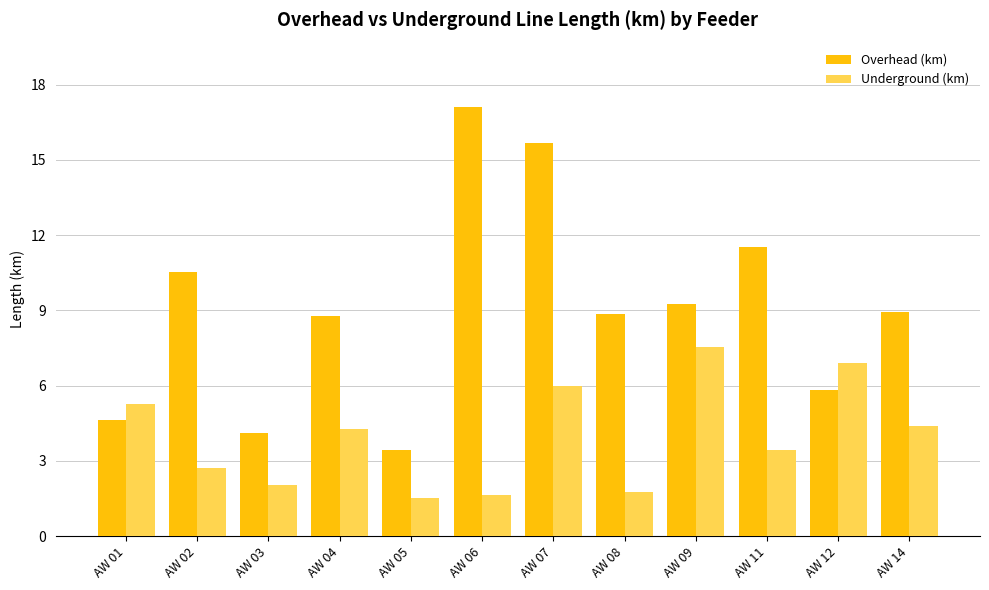

What is the sum of all Underground (km) values?

47.5